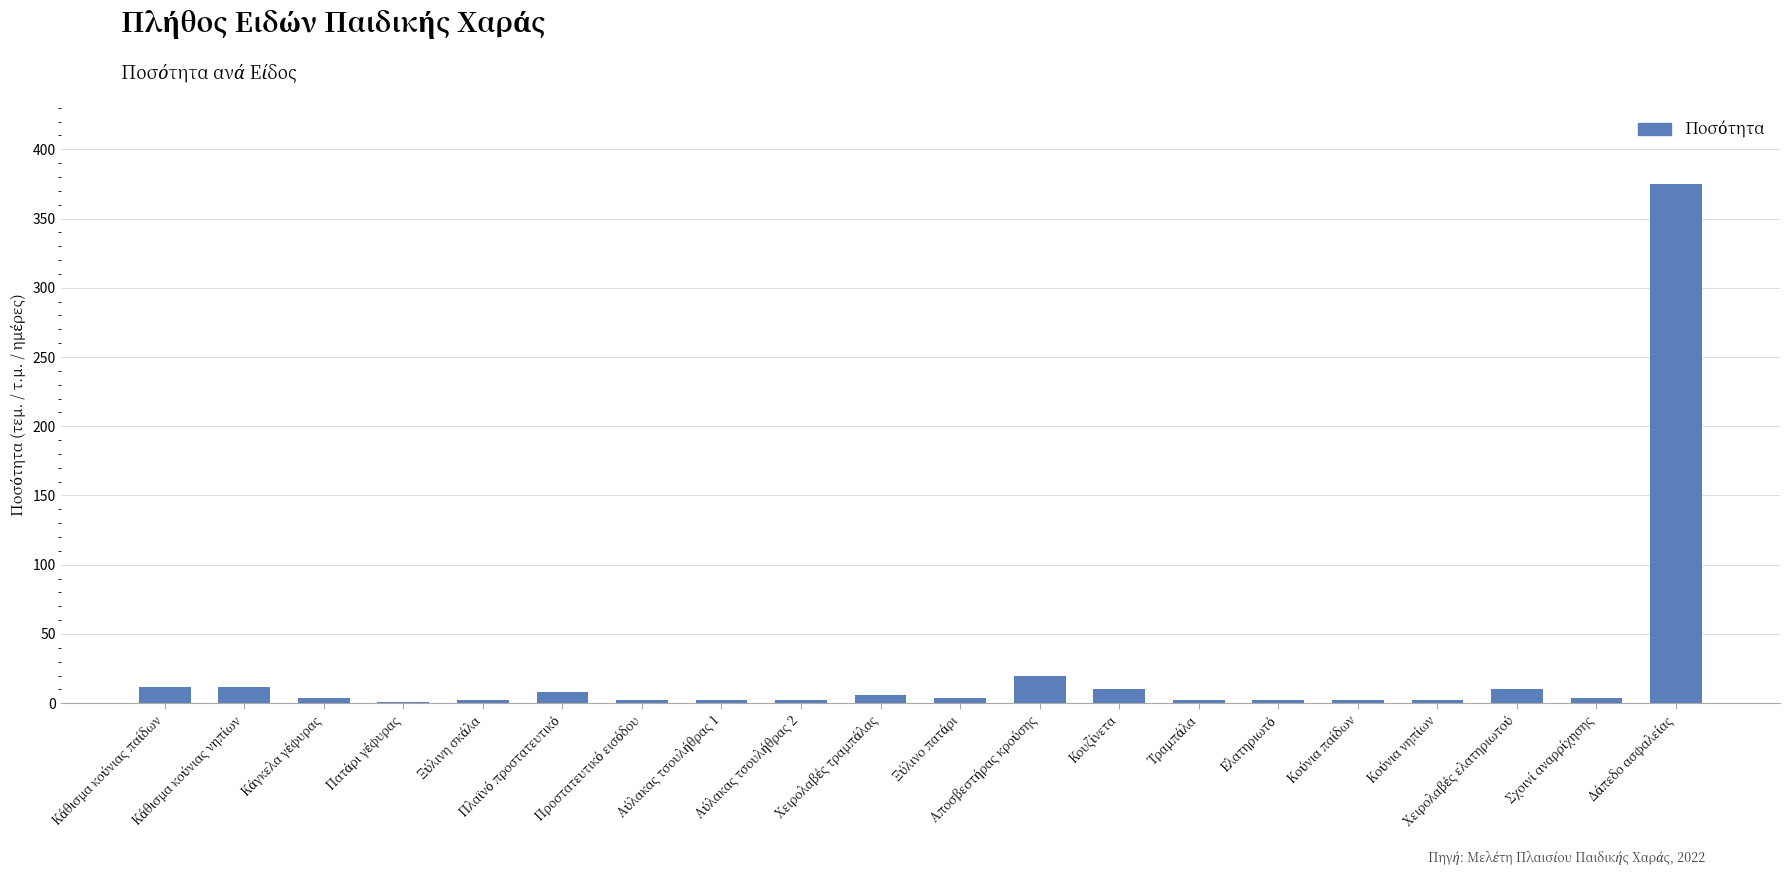

How many series are shown in this chart?

1